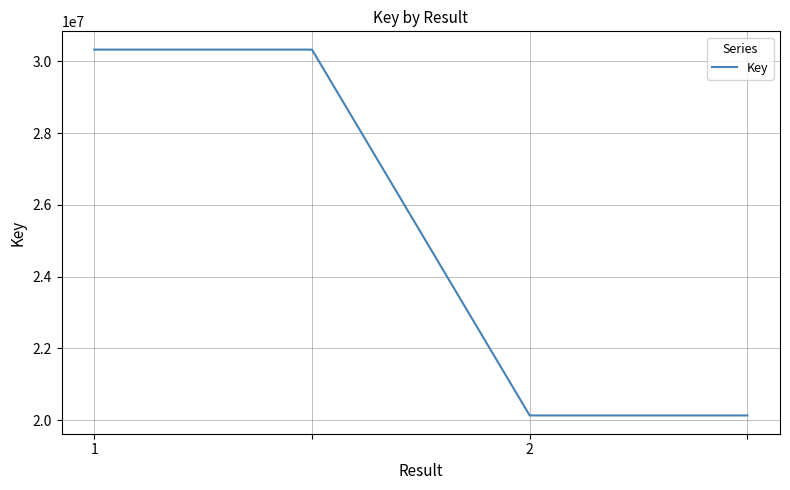

What is the sum of all values?

100917038